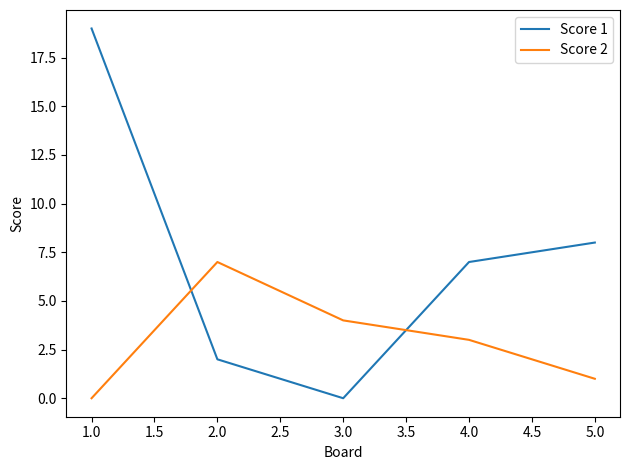

What position from the right is 2.0?

4